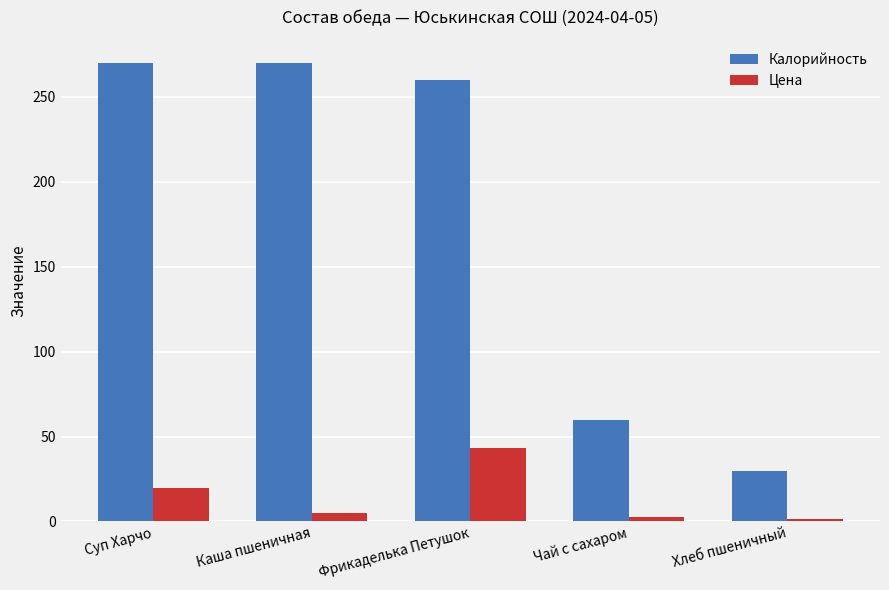

At how many categories does at least one series exceed 201?

3